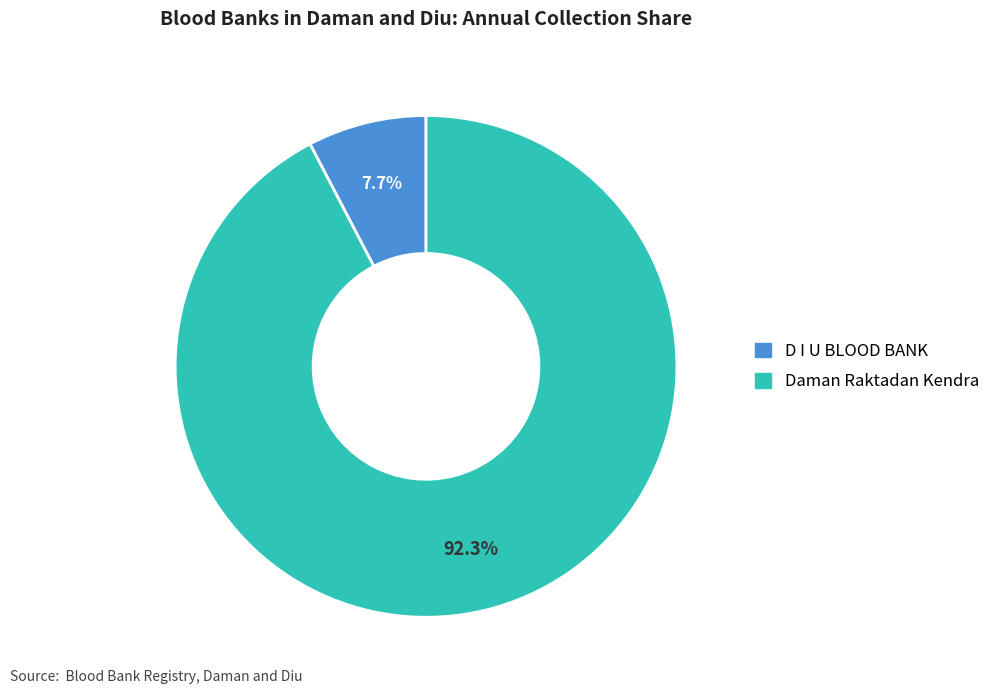

What is the smallest slice in the pie chart?

D I U BLOOD BANK